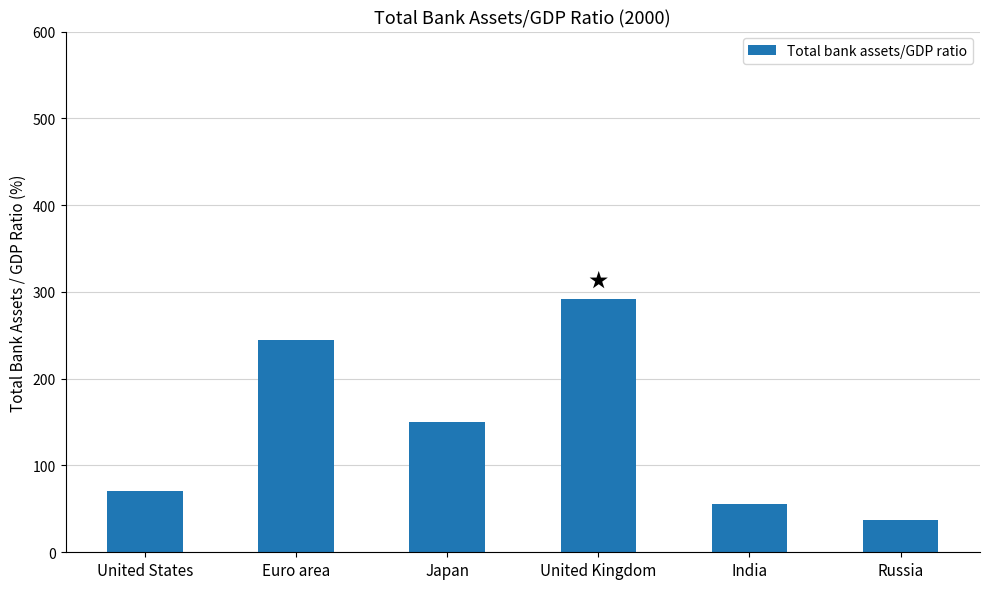

Reading left to right, list all the values displayed in this chart.

70.1	244.3	149.8	292.1	55.7	37.5